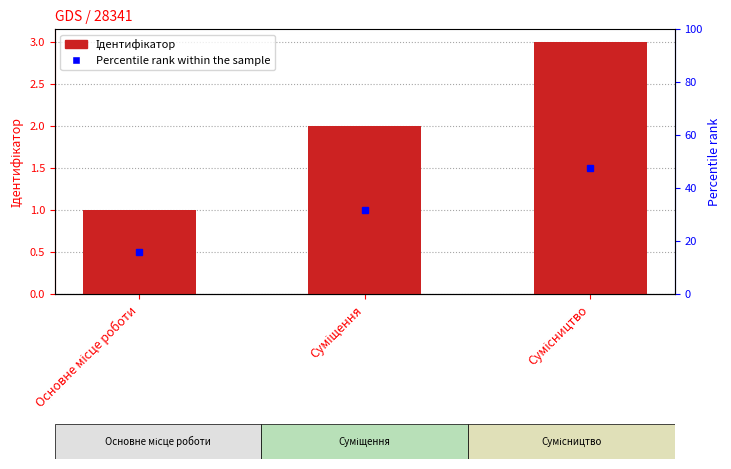

How many series are shown in this chart?

1